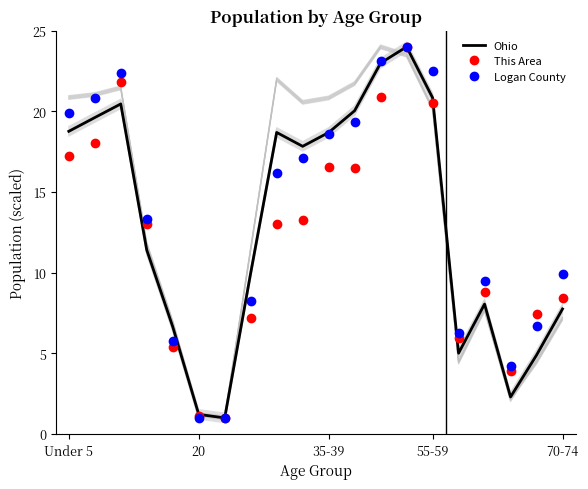

Reading left to right, extract all data points from this chart.

Ohio: 18.8	19.6	20.5	11.4	6.7	1.2	1.0	10.0	18.7	17.8	18.7	20.0	23.0	24.0	20.8	5.0	8.1	2.3	4.9	7.8
This Area: 17.2	18.0	21.8	13.0	5.4	1.1	1.0	7.2	13.0	13.3	16.6	16.5	20.9	24.0	20.5	6.0	8.8	3.9	7.4	8.4
Logan County: 19.9	20.8	22.4	13.3	5.8	1.0	1.0	8.3	16.2	17.1	18.6	19.3	23.1	24.0	22.5	6.3	9.5	4.2	6.7	9.9